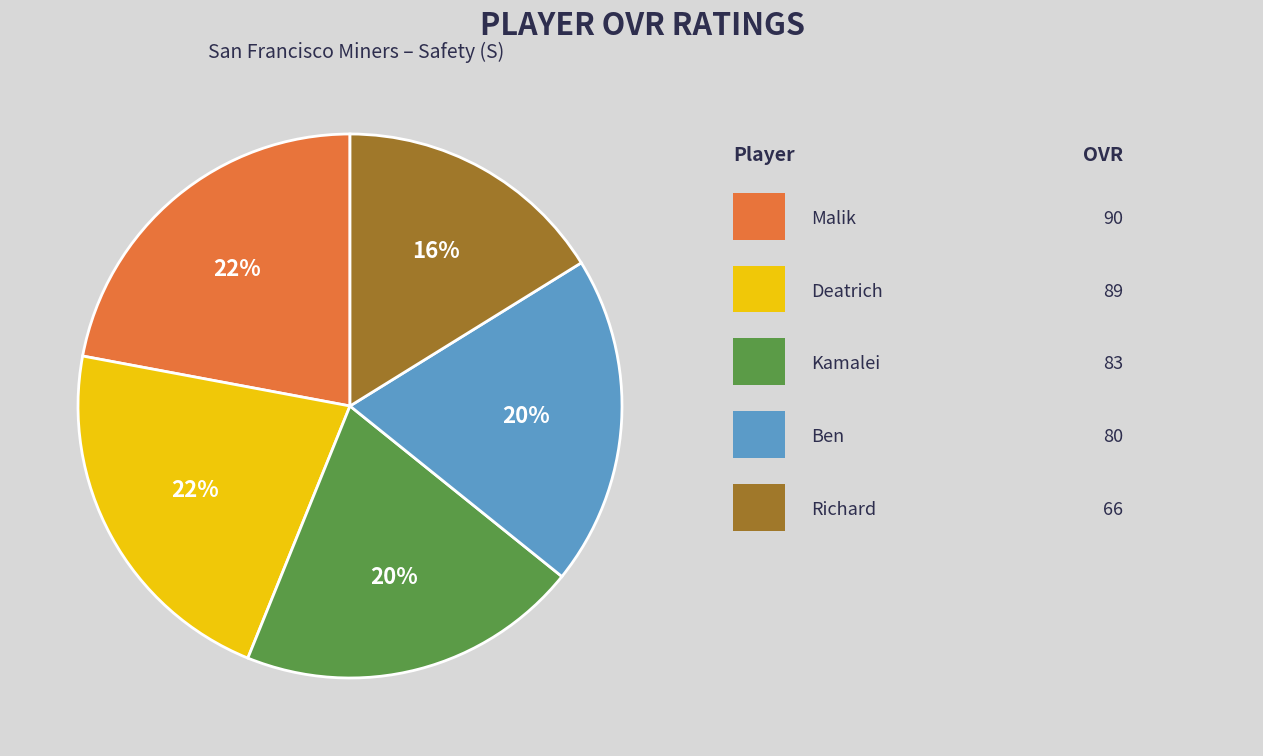

To the nearest percent, what is the difference between the largest and smallest slice percentages?

6%